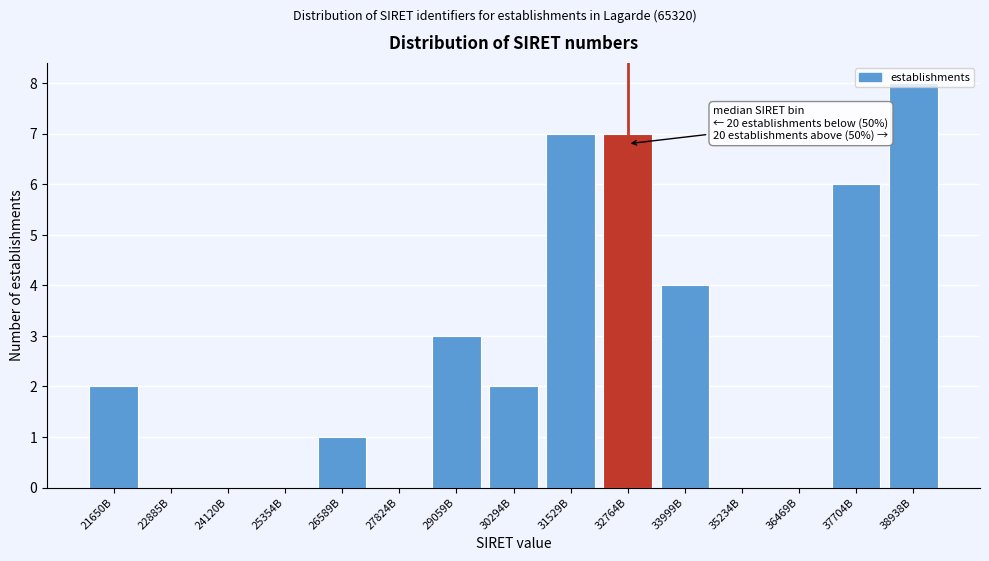

What value does the data have at 38938B?

8